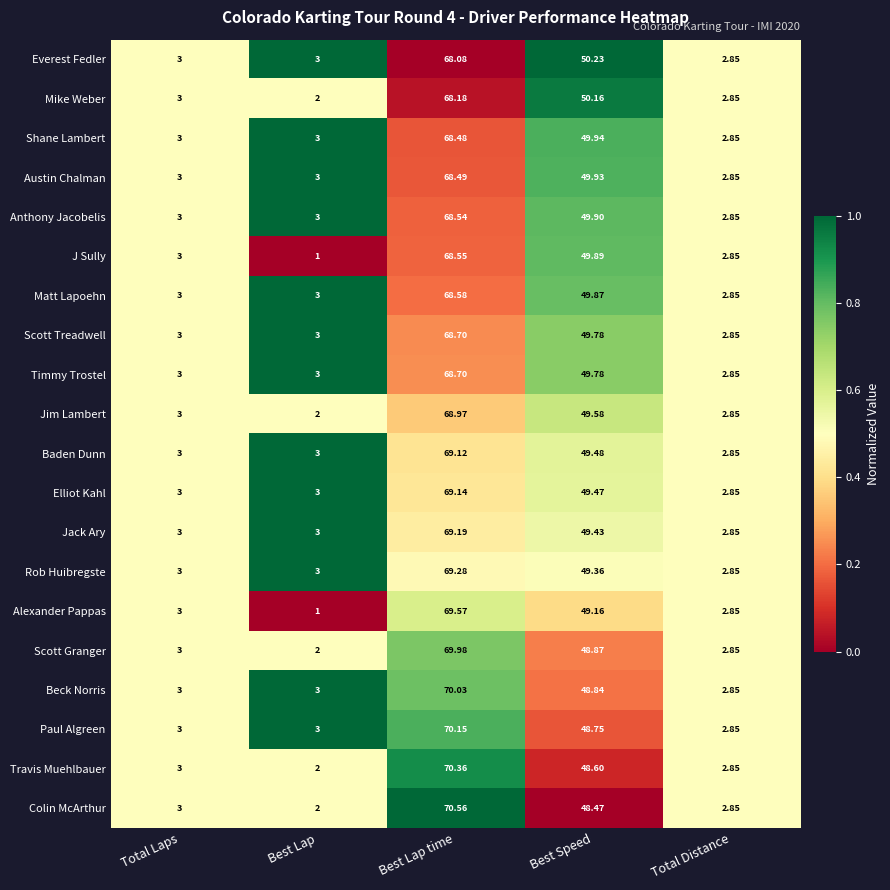

Is the value of J Sully at Total Distance greater than the value of Alexander Pappas at Total Laps?

No